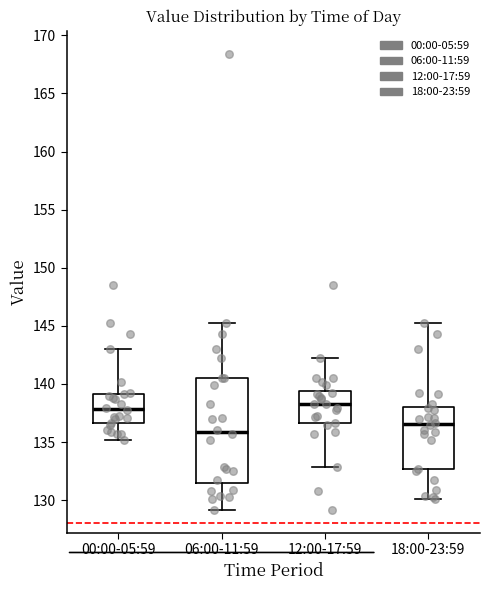

Reading left to right, read every box against the y-axis: the position of its median line, the range the box covers, and the ends of its whiskers. The values are not printed on the chart, so give them approximately, as read against the axis.

00:00-05:59: median 138.0, box 136.5 to 139.0, whiskers 135.0 to 143.0
06:00-11:59: median 136.0, box 131.5 to 140.5, whiskers 129.0 to 145.5
12:00-17:59: median 138.5, box 136.5 to 139.5, whiskers 133.0 to 142.0
18:00-23:59: median 136.5, box 132.5 to 138.0, whiskers 130.0 to 145.5